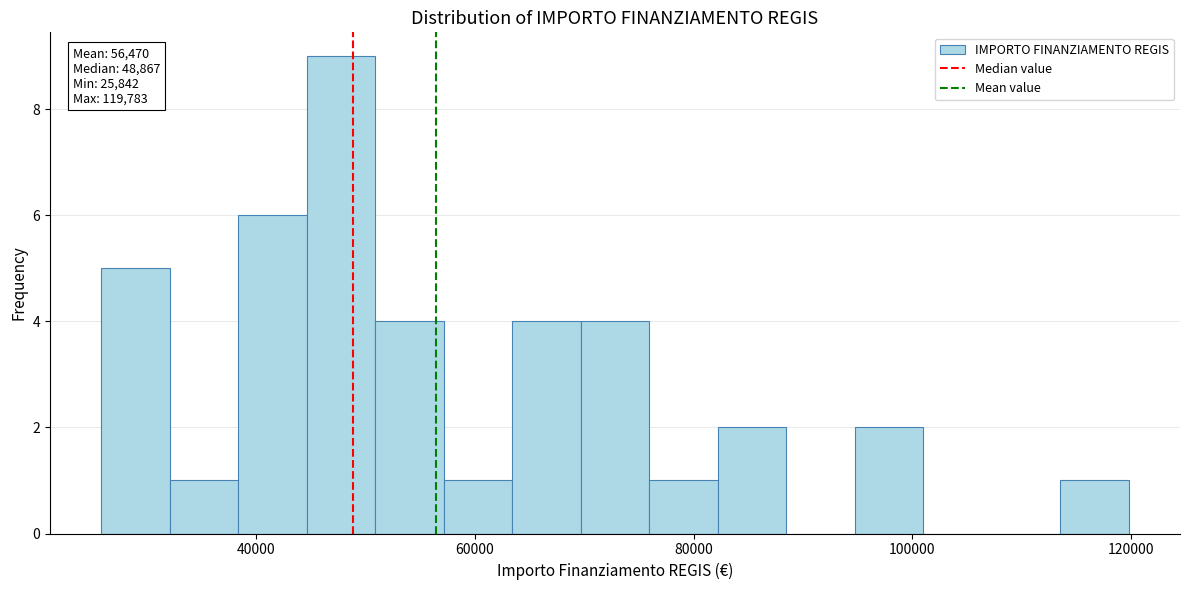

Read against the x-axis, roughly where is the centre of the tallest bar?

48000